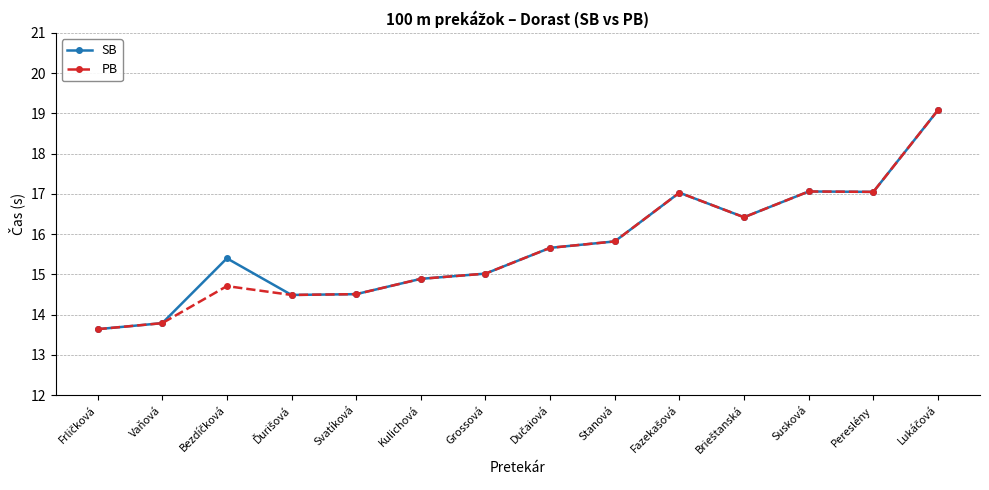

At how many categories does at least one series exceed 14?

12